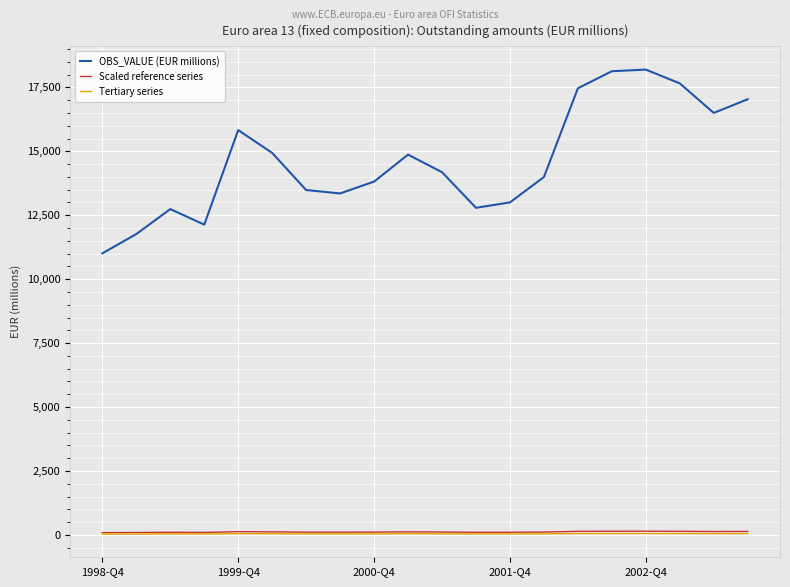

Does the chart have visible grid lines?

Yes